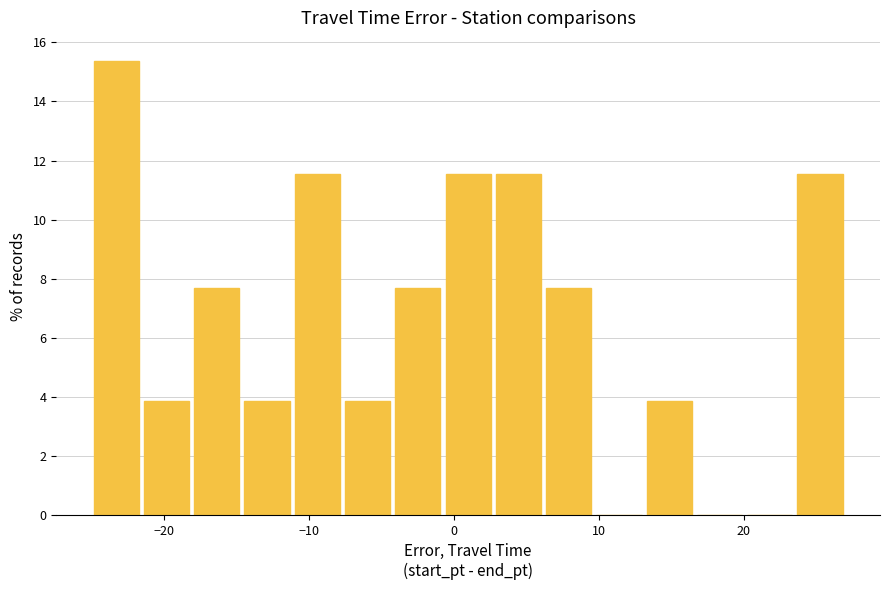

Read against the x-axis, roughly where is the centre of the tallest bar?

-23